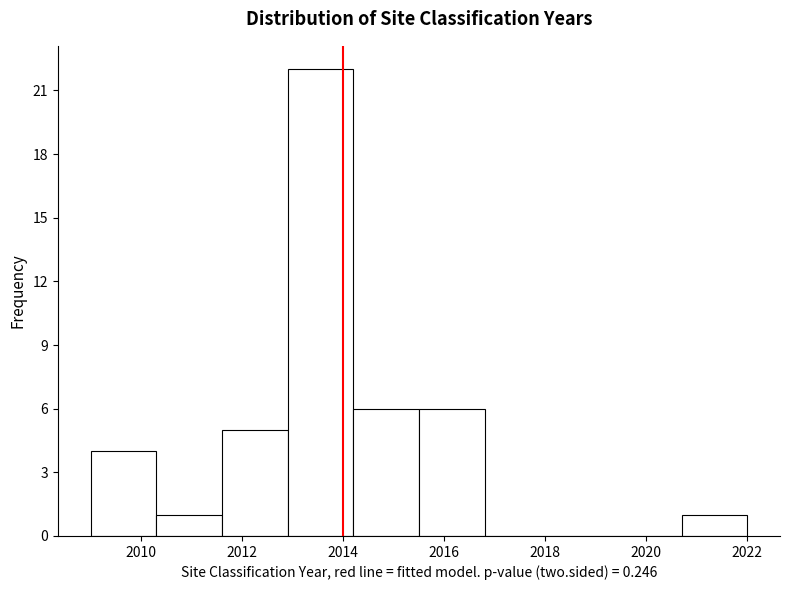

Which range on the x-axis has the tallest bar?

2012.9 to 2014.2